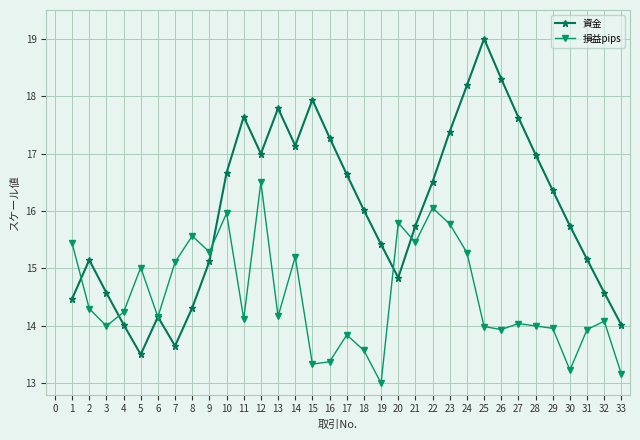

Which series has the largest total across all categories?

資金